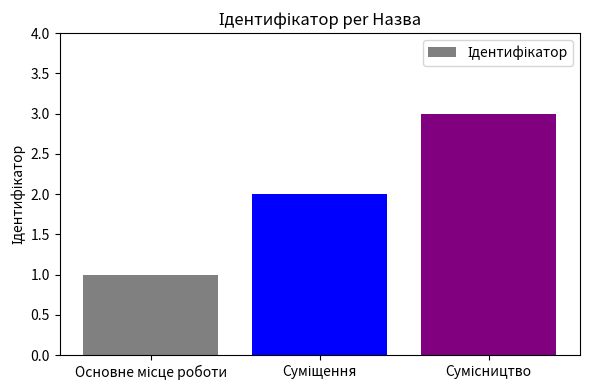

Count the number of data series in this chart.

1